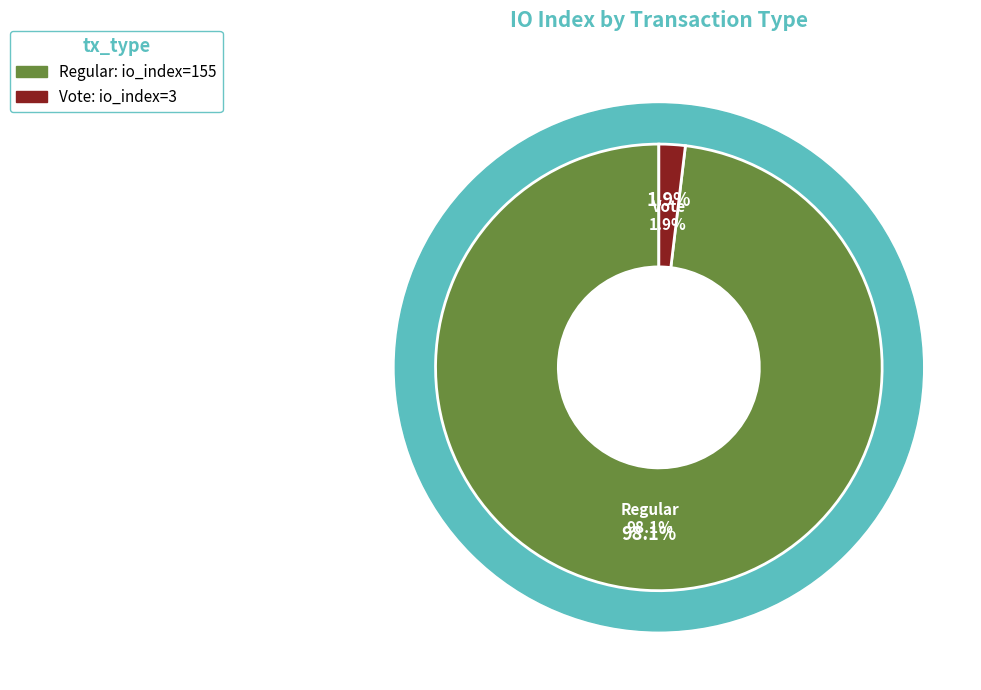

What percentage is NOT represented by Regular (io_index=155)?

1.9%